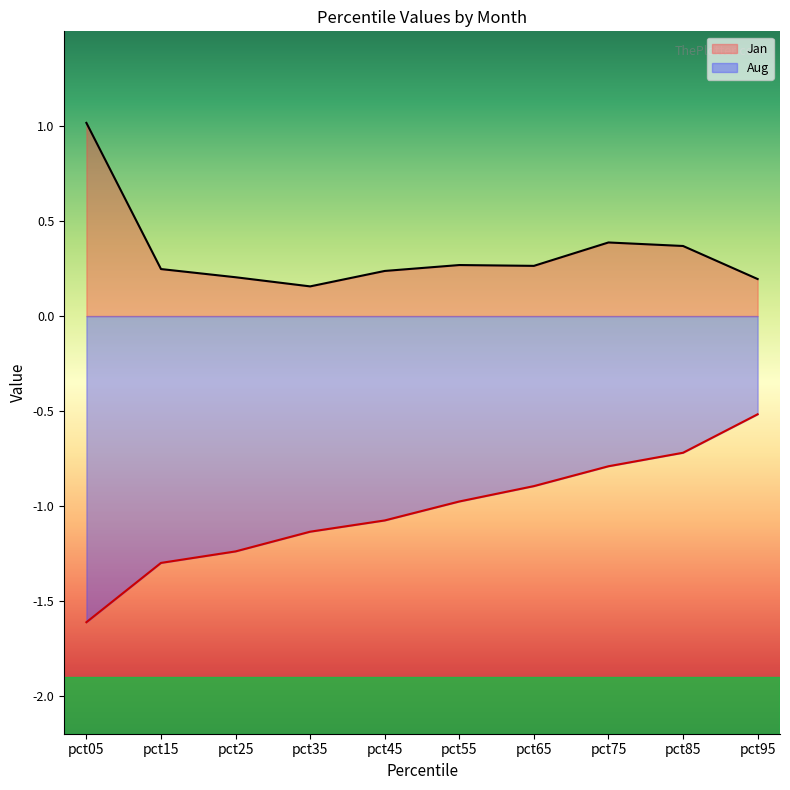

What is the sum of all Jan values?

3.4